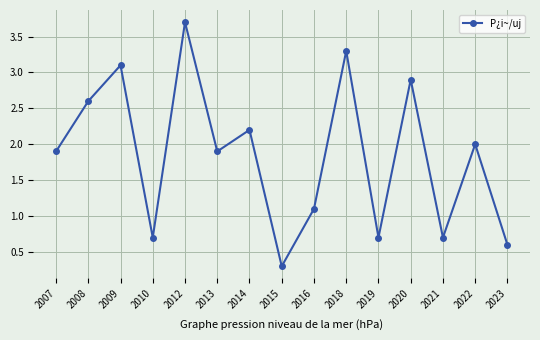

Is it true that the value at 2010 is 0.3?

False